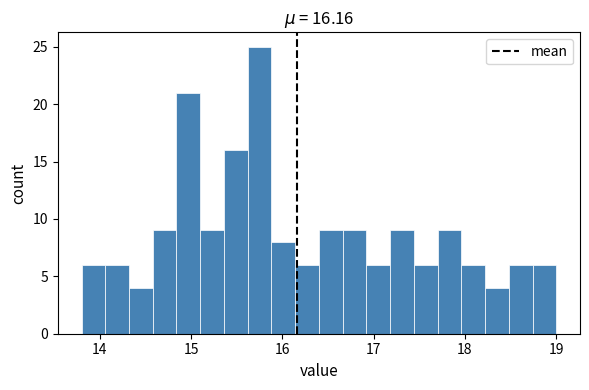

Around what value on the x-axis is the tallest bar? Give the approximate position of its centre, as read against the axis.

15.8